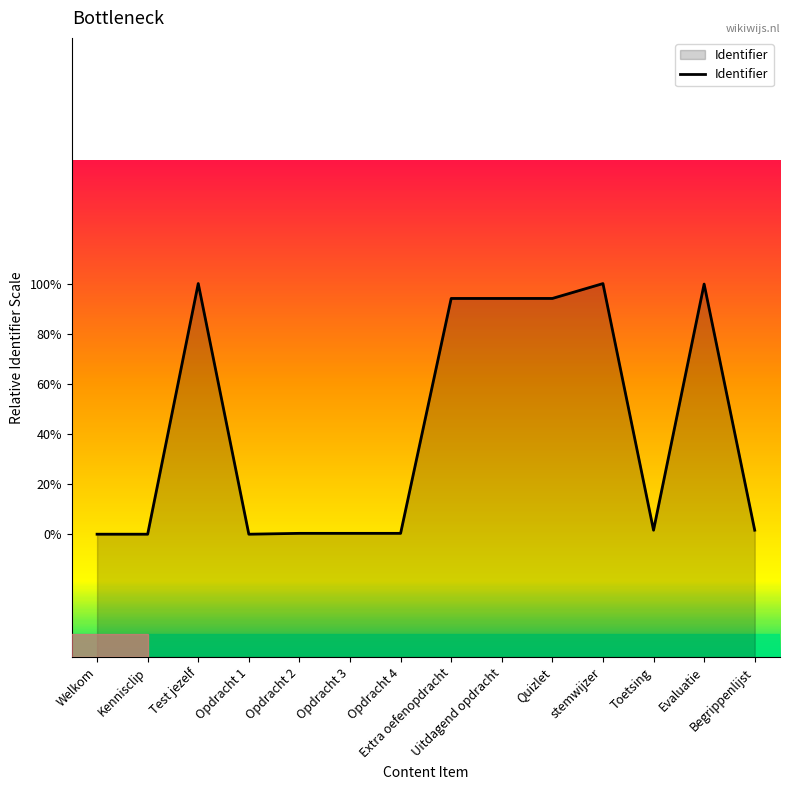

Does the chart display data point markers on the line(s)?

No